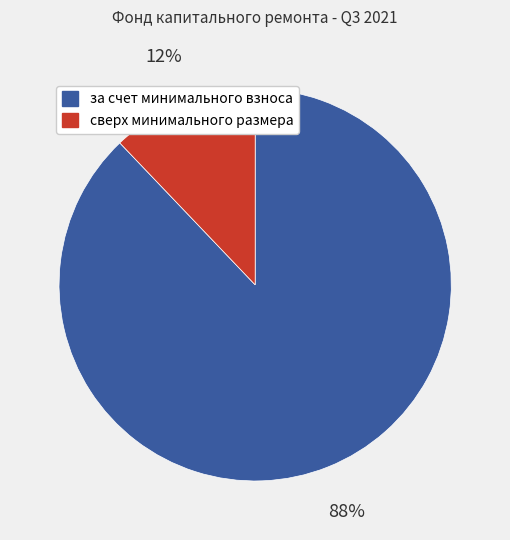

What is the majority slice?

за счет минимального взноса